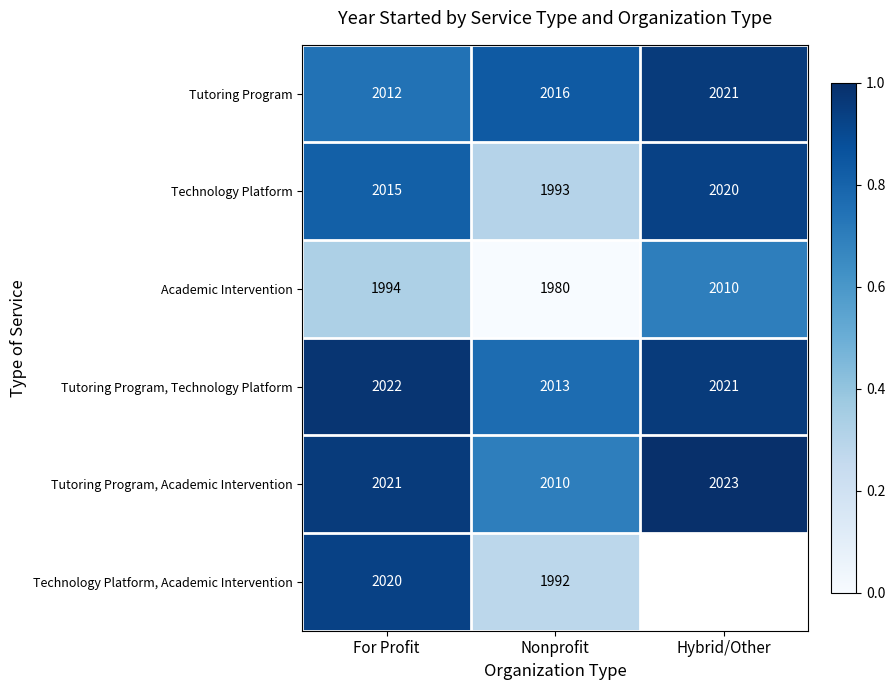

Rank the categories by Academic Intervention value from lowest to highest.

Nonprofit, For Profit, Hybrid/Other